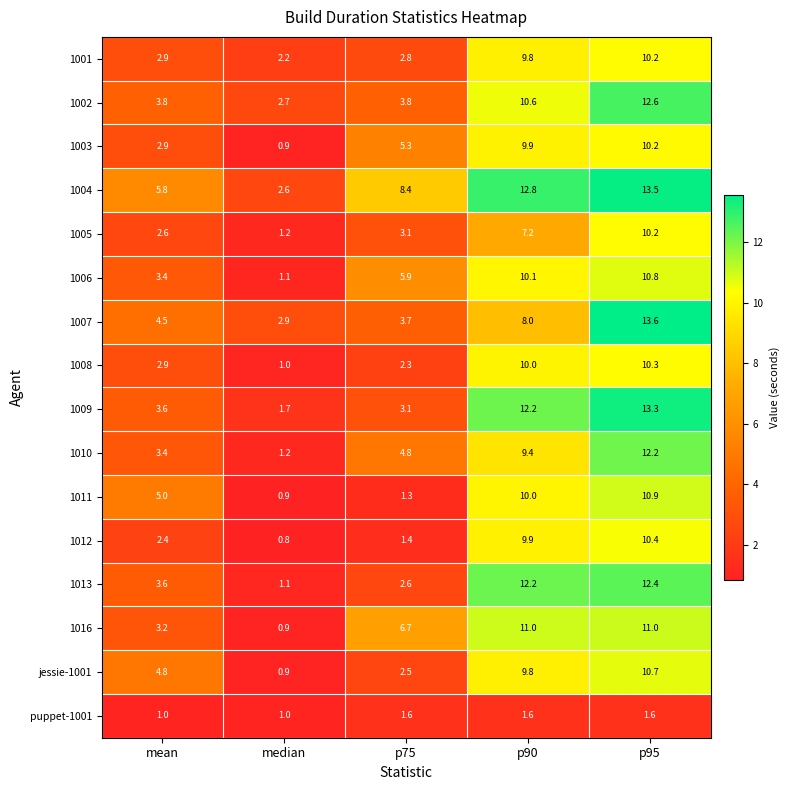

What is the spread (max minus min) of values at median?

2.1